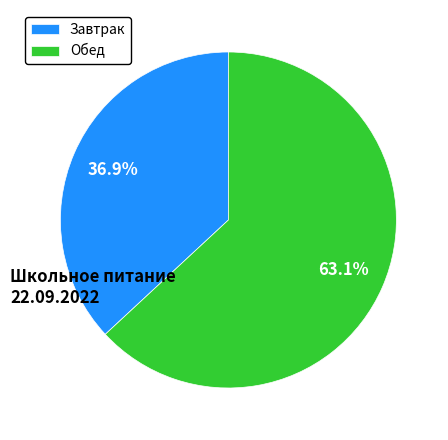

To the nearest percent, what is the average slice percentage?

50%